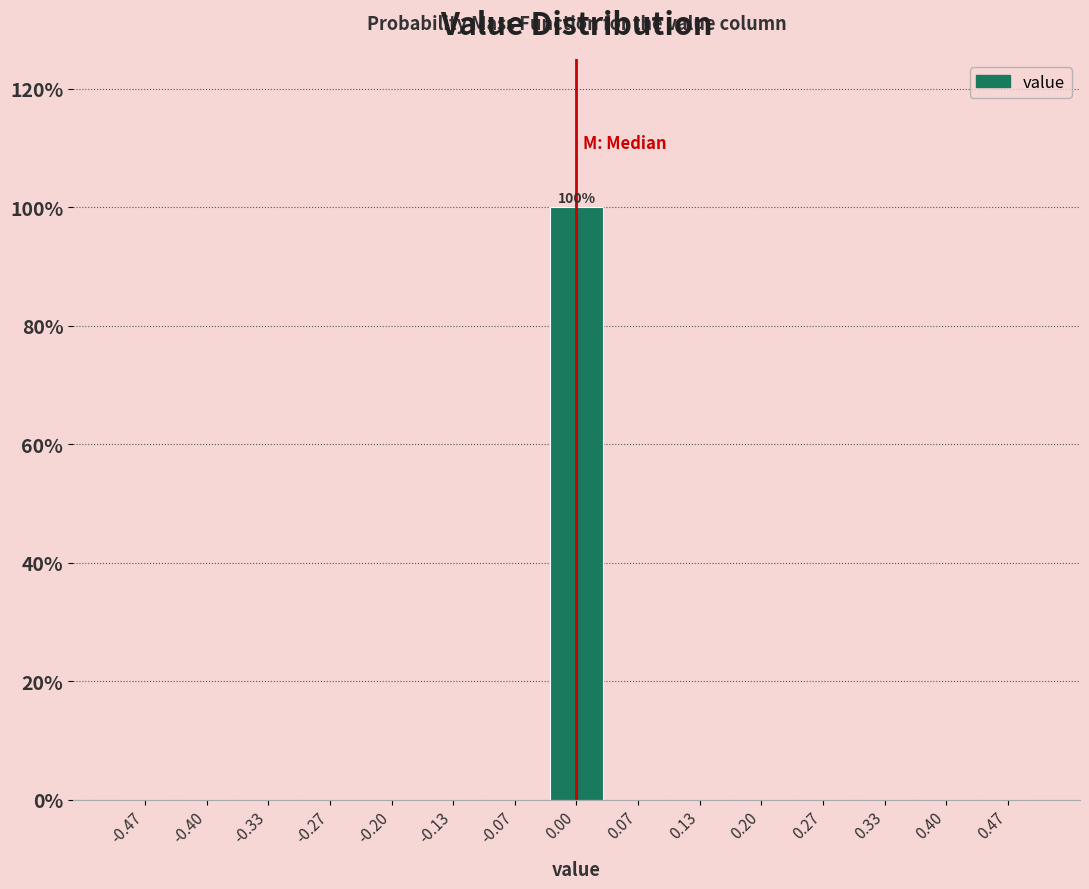

Which range on the x-axis has the tallest bar?

-0.03 to 0.03